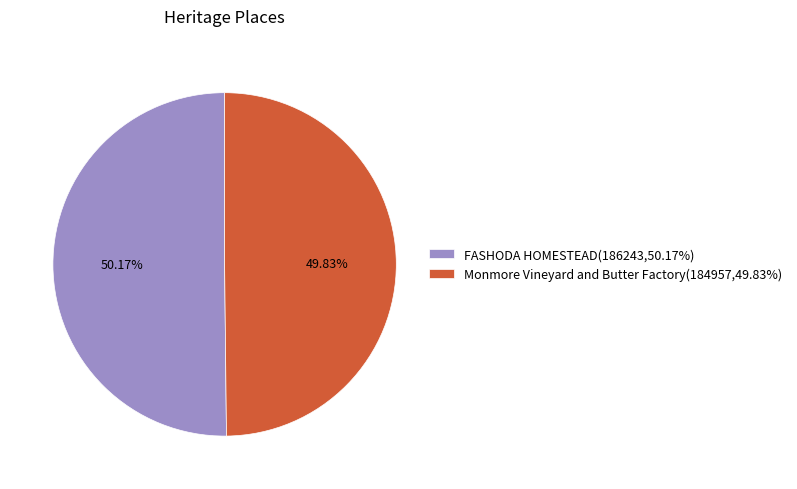

To the nearest percent, what is the average slice percentage?

50%